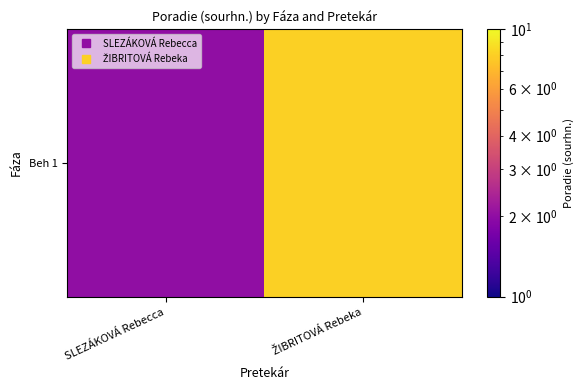

Count the values in the range 2 to 8.

2